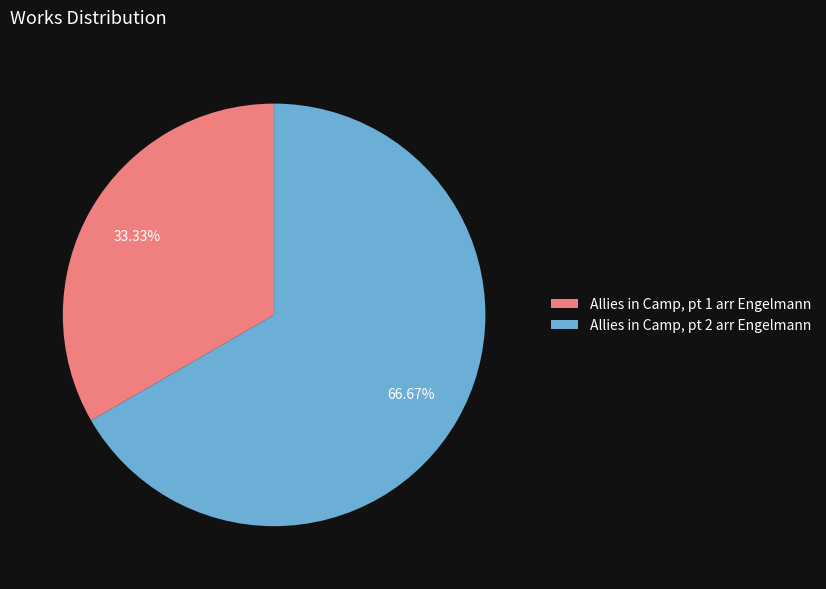

What percentage is the Allies in Camp, pt 1 arr Engelmann slice, to the nearest percent?

33%